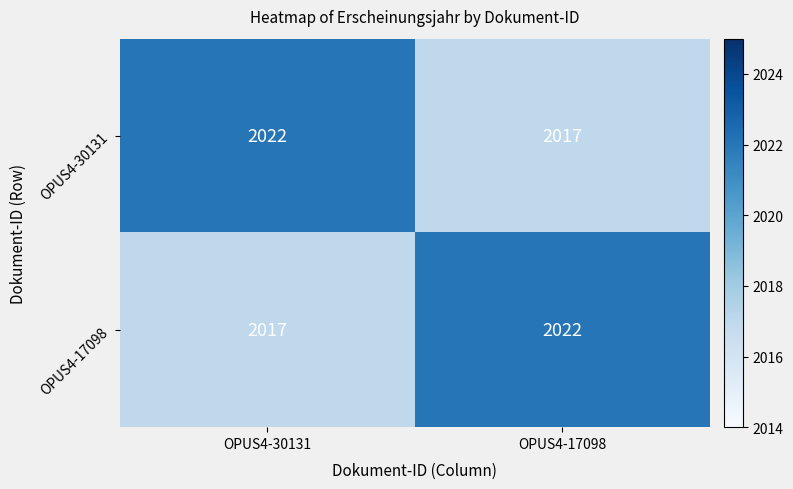

The OPUS4-30131 series shows 2022 at OPUS4-30131. True or false?

True